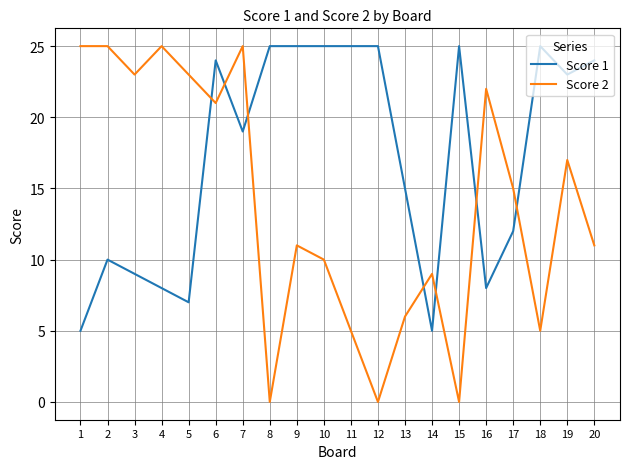

Which series has the largest total across all categories?

Score 1